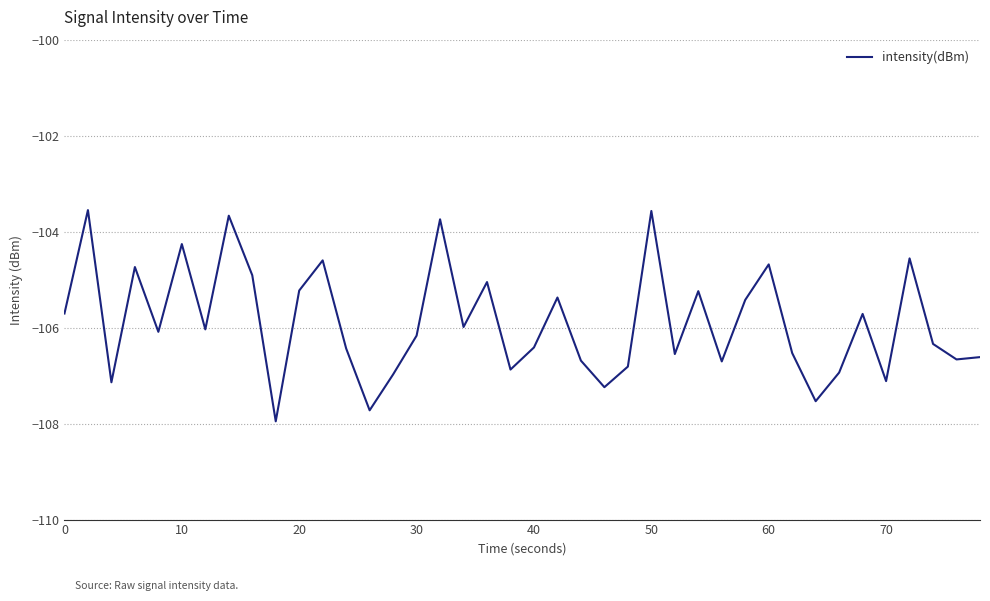

What is the difference between the maximum and minimum values?

4.4